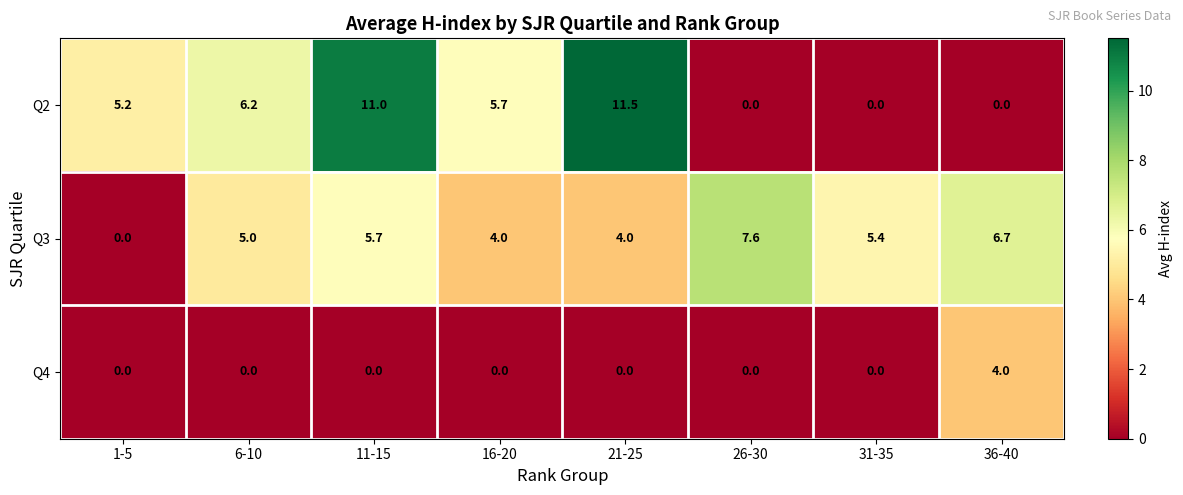

Is the value of Q2 at 21-25 greater than the value of Q3 at 11-15?

Yes